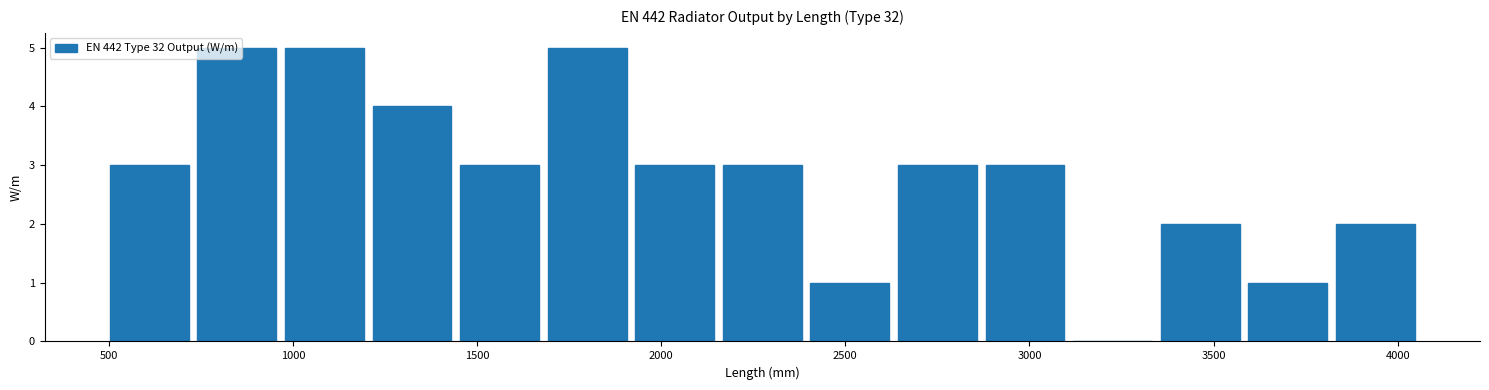

What is the height of the bar covering 950 to 1200 on the x-axis? Neither the bar edges nor the heights are printed on the chart, so give them approximately, as read against the axes.

5